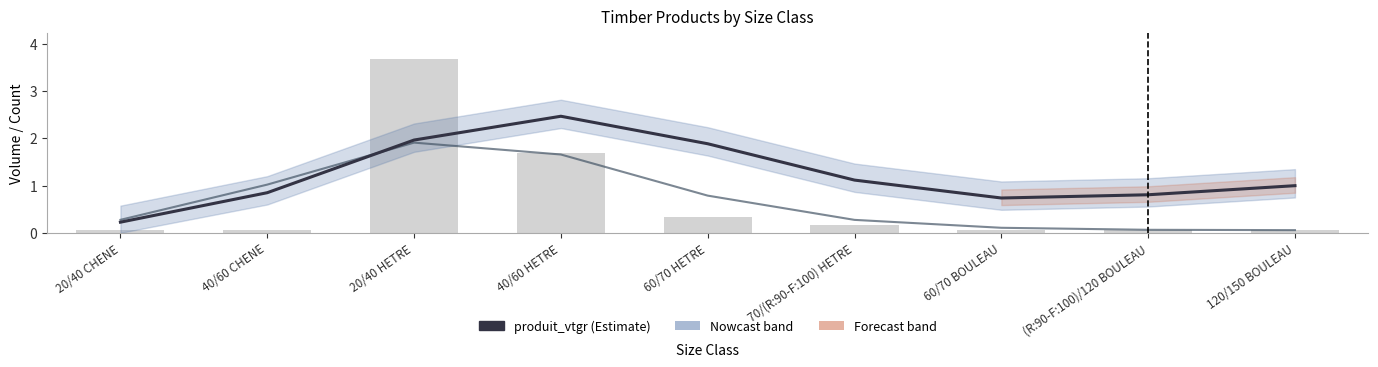

What is the label of the 2nd bar from the right?

(R:90-F:100)/120 BOULEAU